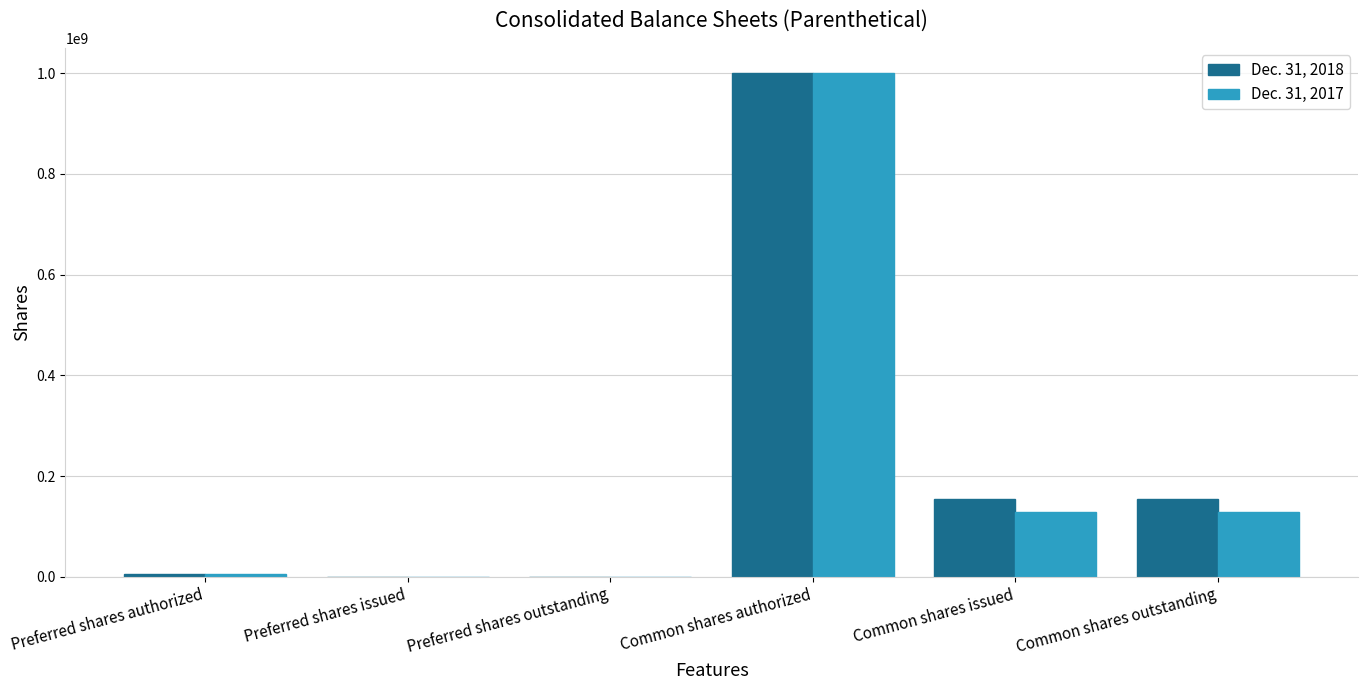

What is the average value of the Dec. 31, 2017 series?

210268600